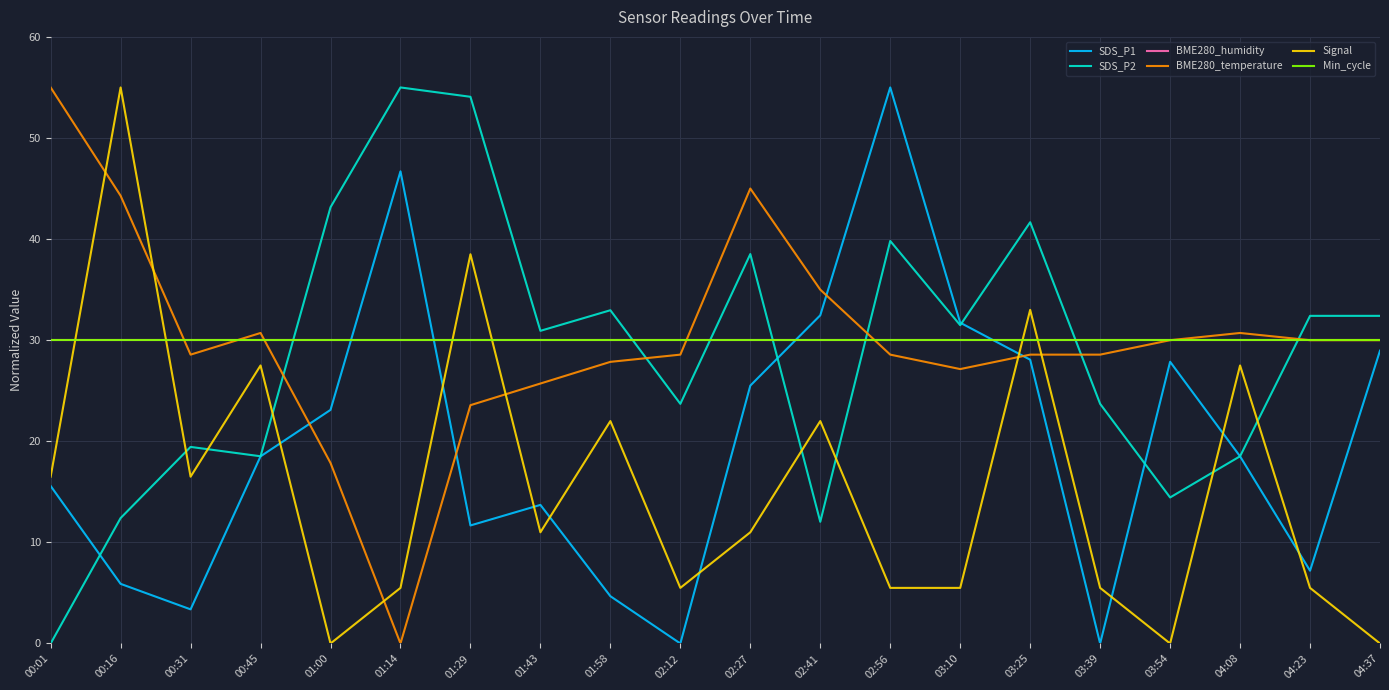

True or false: SDS_P2 has a value of 39.8 at 02:56.

True